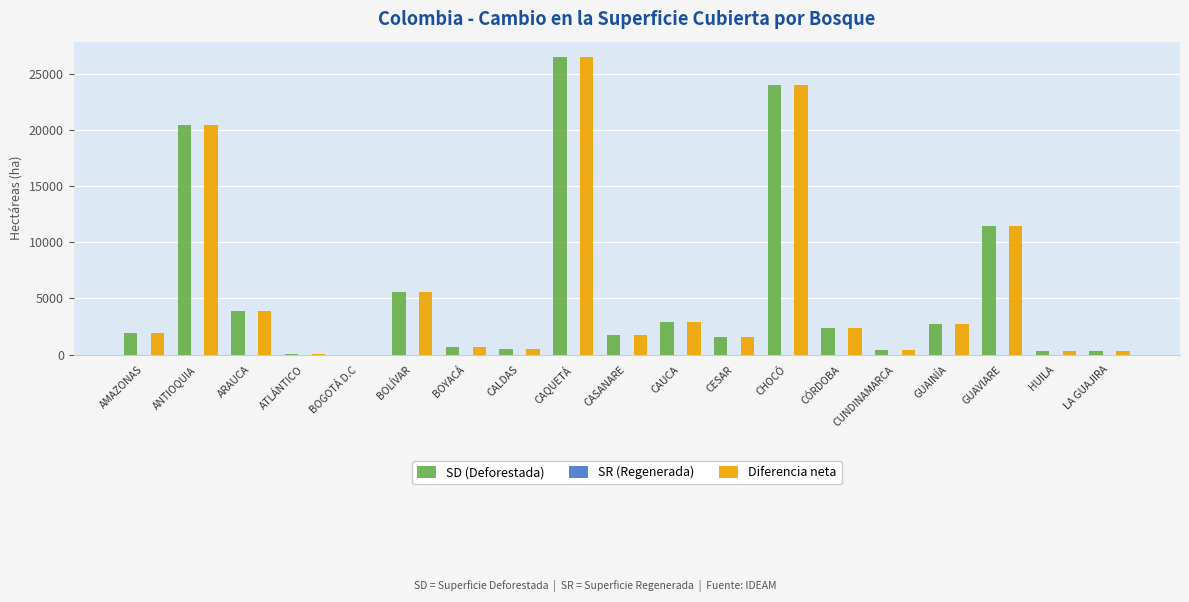

The SD (Deforestada) series shows 26544 at CAQUETÁ. True or false?

True